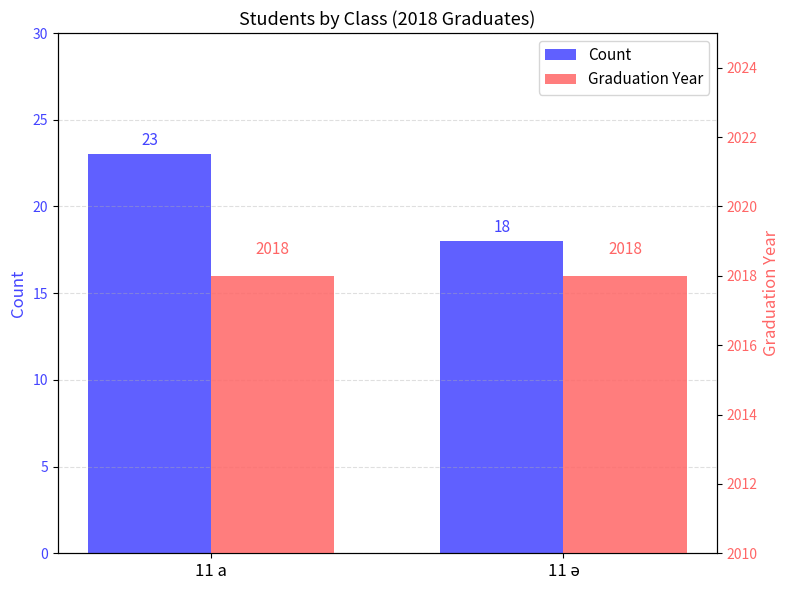

What are all the series names shown in the legend?

Count, Graduation Year